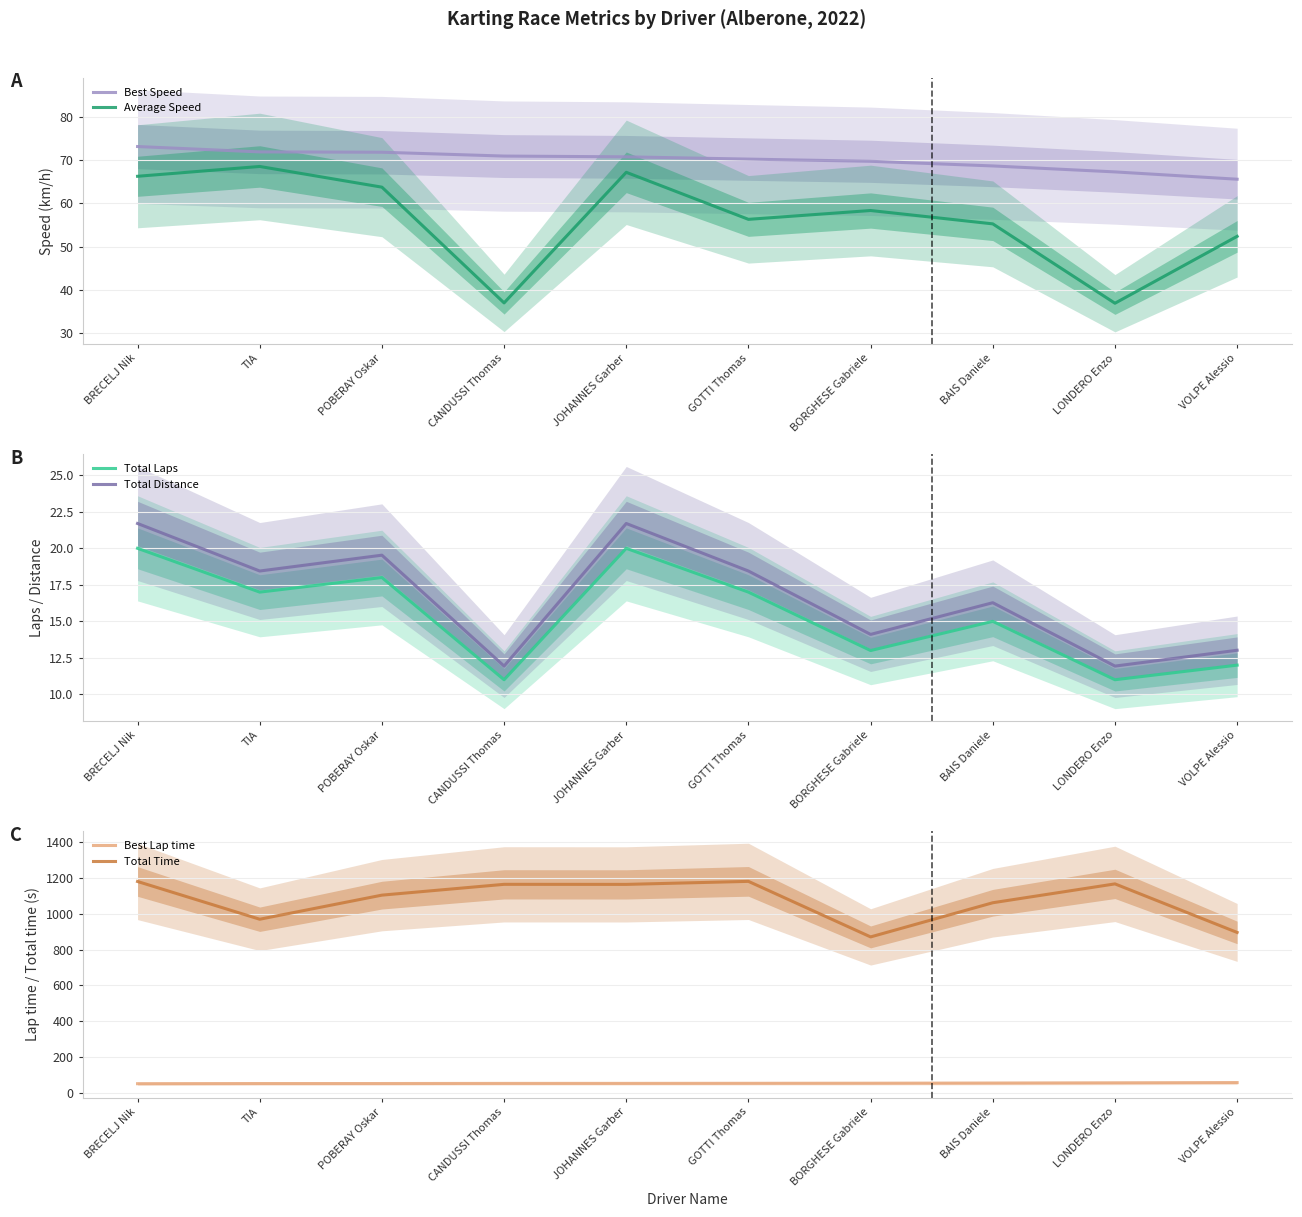

The Total Distance series shows 13.7 at JOHANNES Garber. True or false?

False